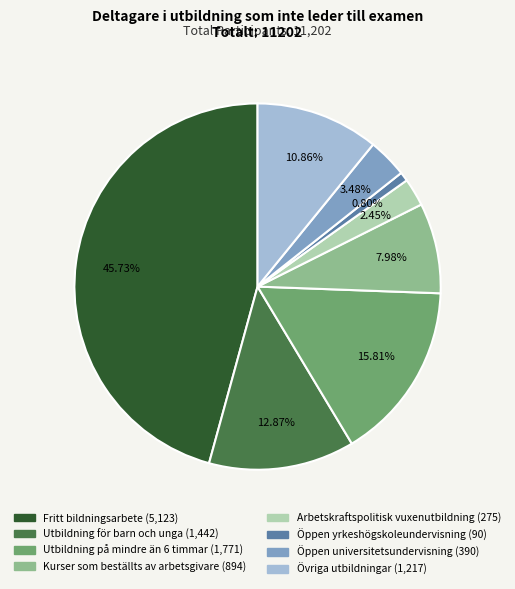

Which has a higher value, Utbildning på mindre än 6 timmar (1,771) or Öppen yrkeshögskoleundervisning (90)?

Utbildning på mindre än 6 timmar (1,771)